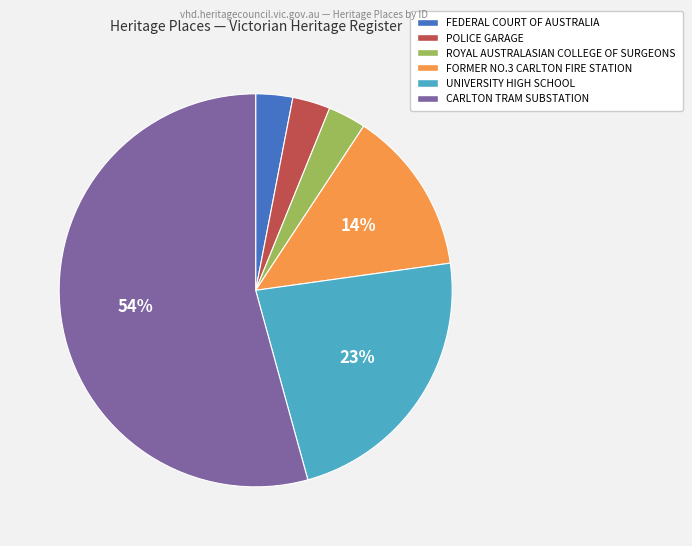

How many slices are in this pie chart?

6